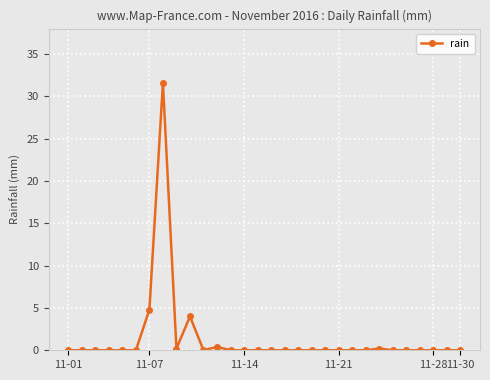

Does the chart display data point markers on the line(s)?

Yes